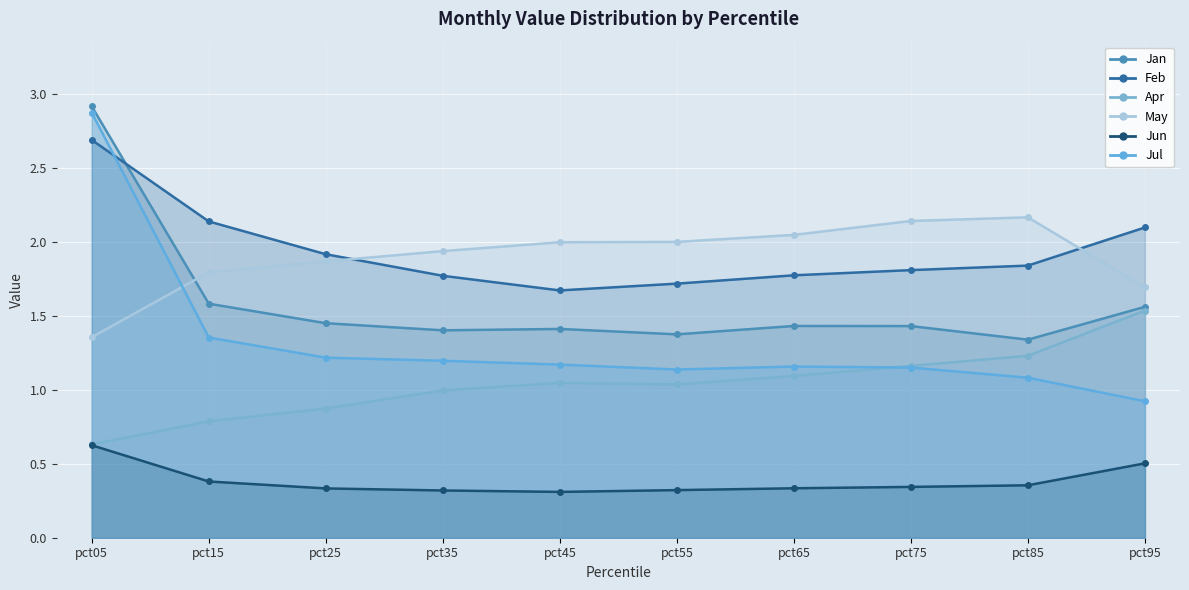

Read the Jan value at pct95.

1.6